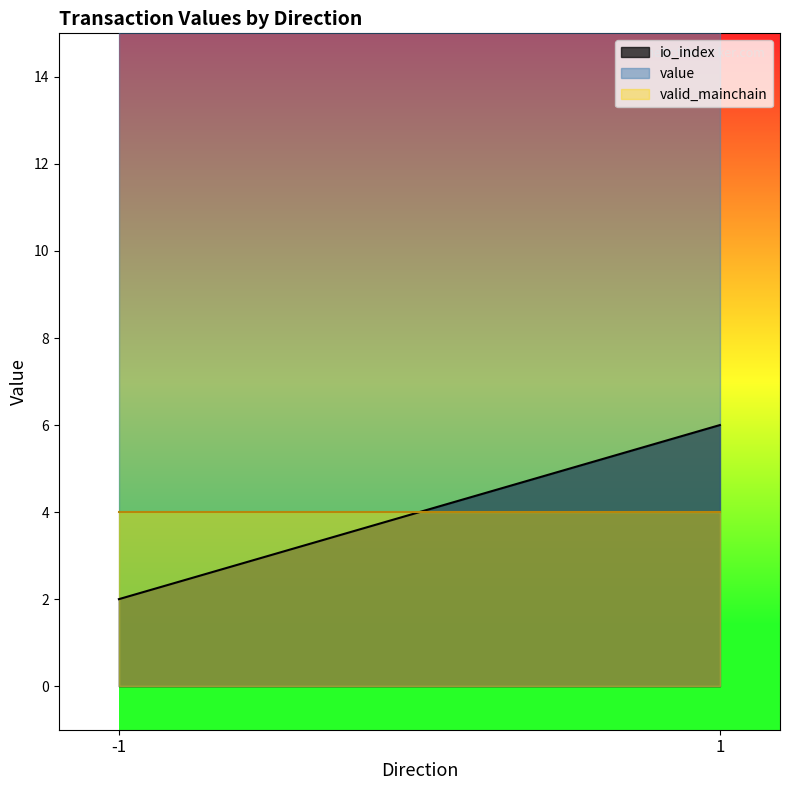

Count the number of data series in this chart.

3